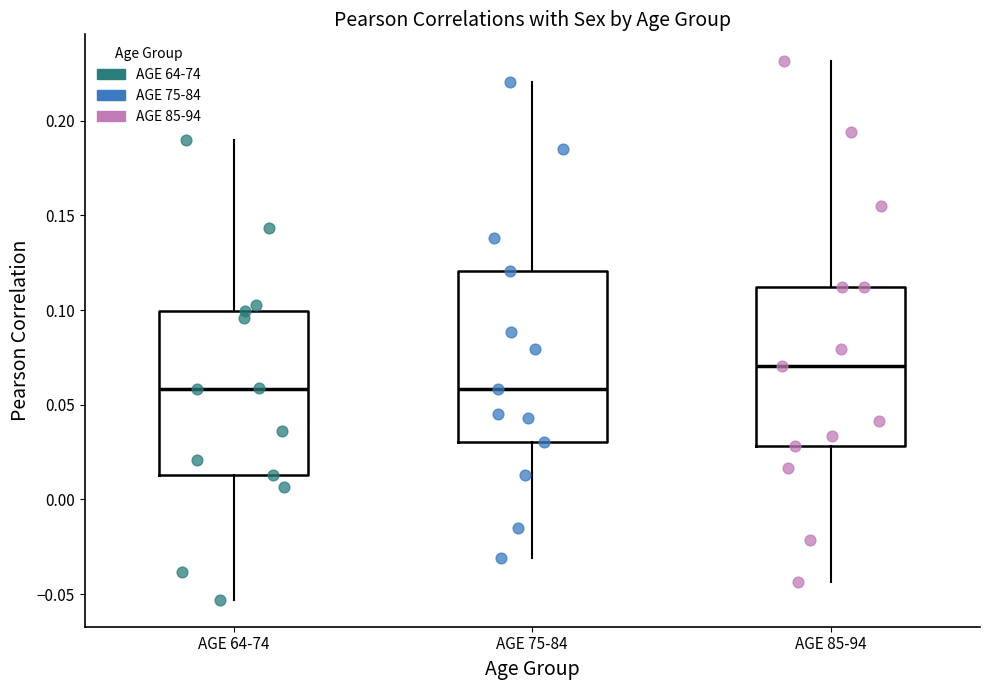

Which box's median line is the highest?

AGE 85-94